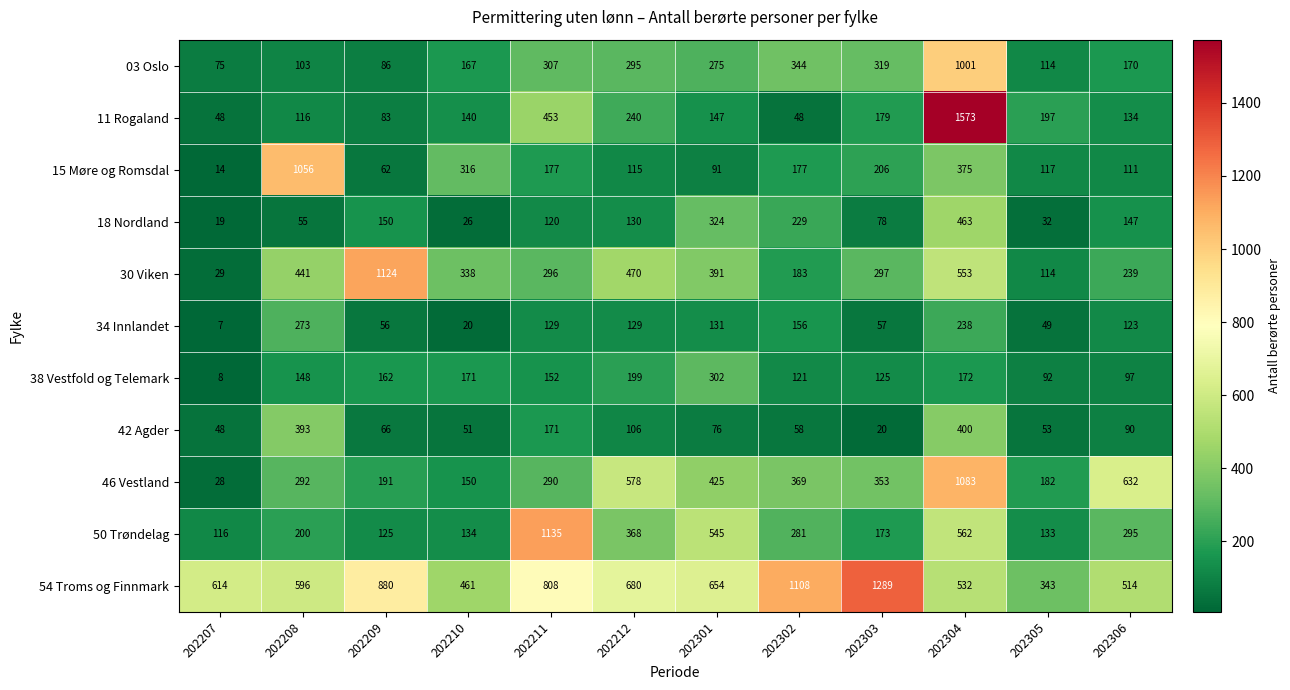

Where does the 15 Møre og Romsdal series first go above 177?

202208